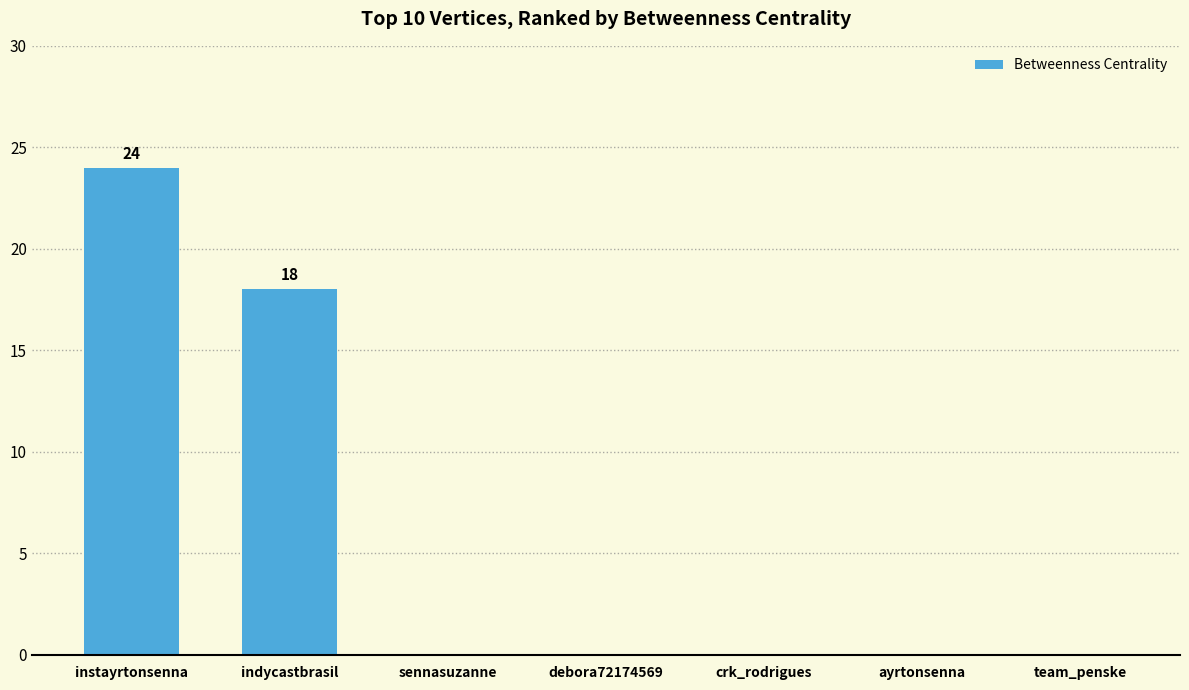

What value does the data have at indycastbrasil?

18